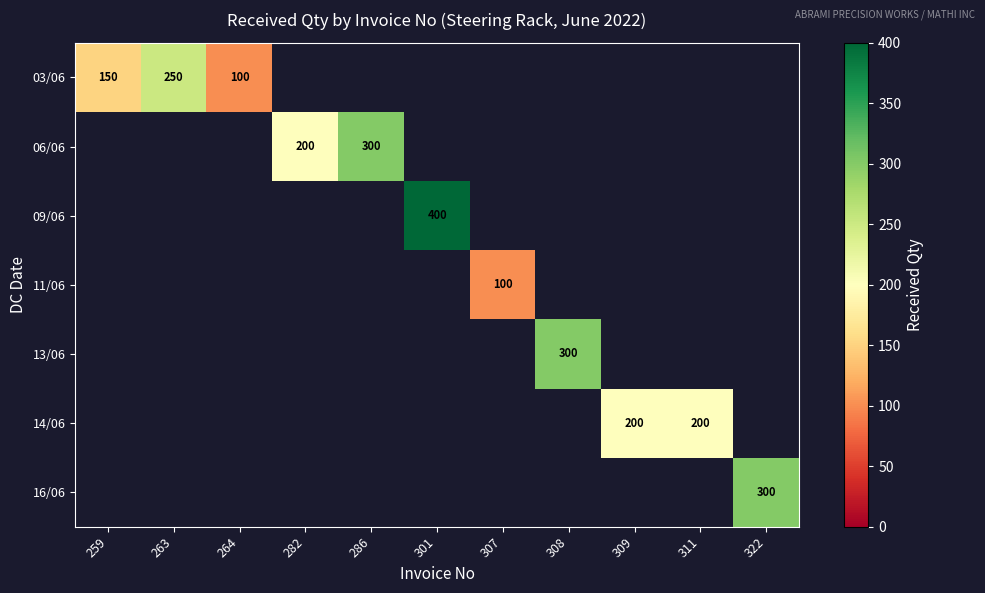

True or false: 03/06 has a value of 416 at 263.

False